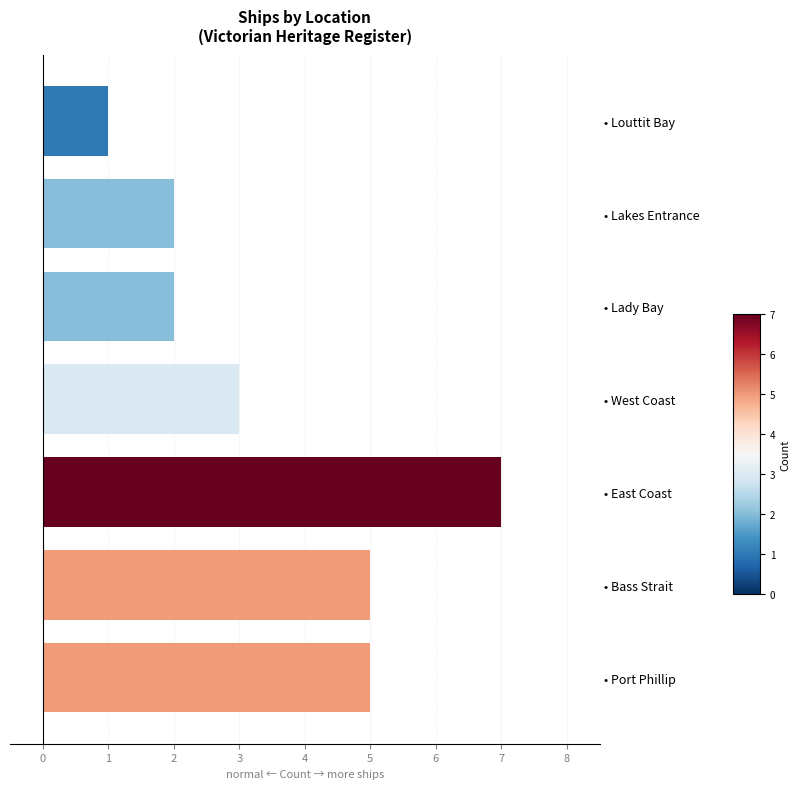

Reading top to bottom, transcribe all the data shown in this chart.

• Louttit Bay=1	• Lakes Entrance=2	• Lady Bay=2	• West Coast=3	• East Coast=7	• Bass Strait=5	• Port Phillip=5